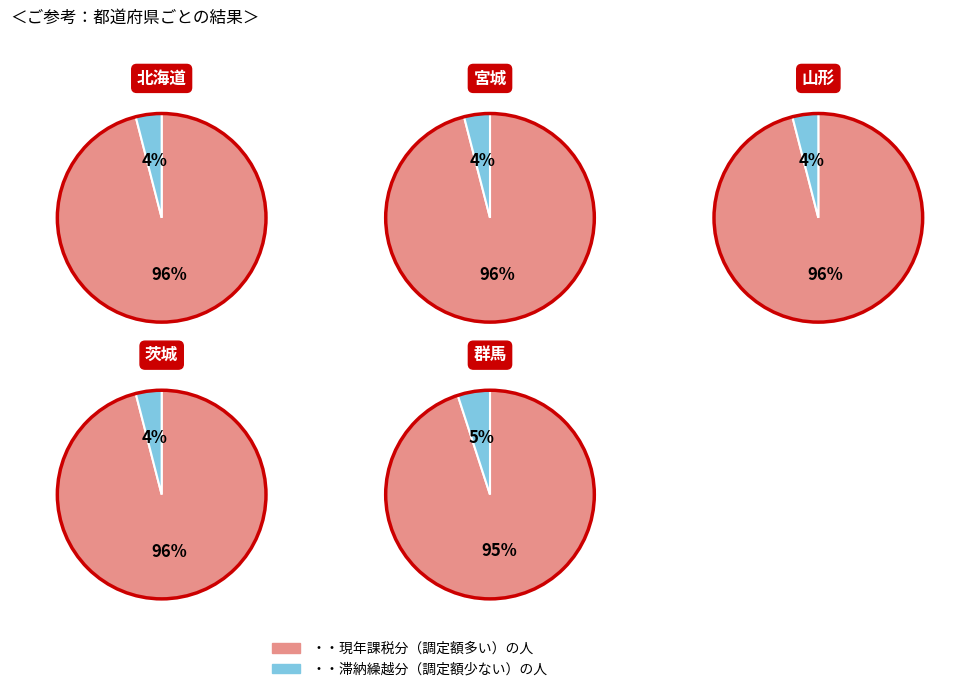

Which series has the widest spread of values?

現年課税分